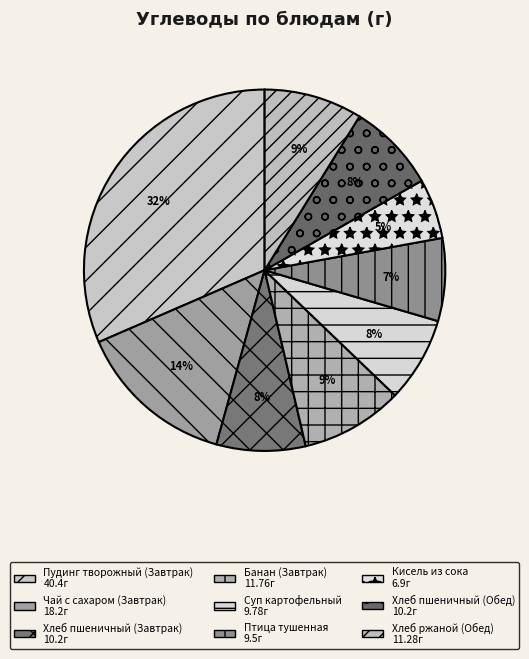

What portion of the pie excludes Чай с сахаром (Завтрак)?

85.8%